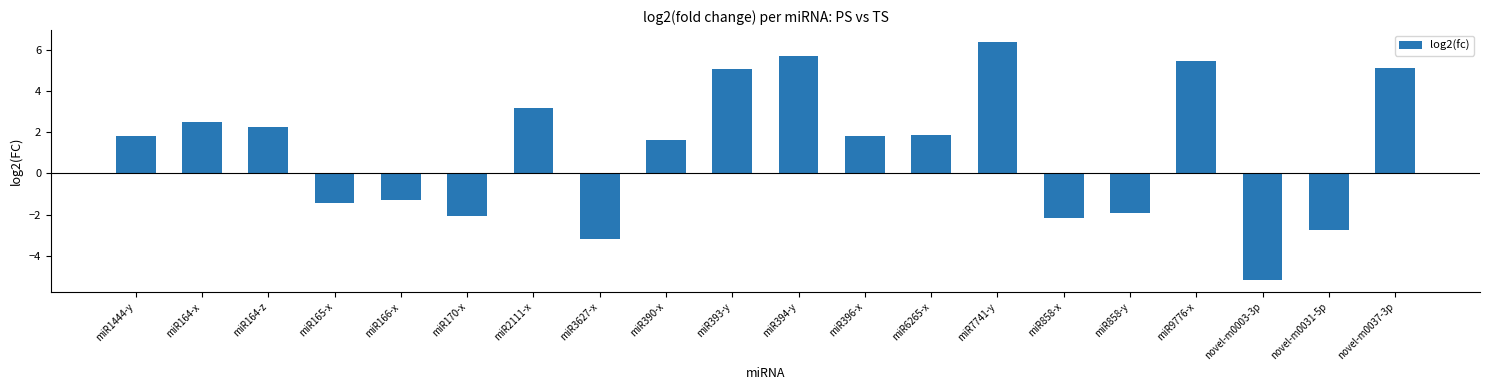

True or false: the data shows 2.2 at miR164-z.

True